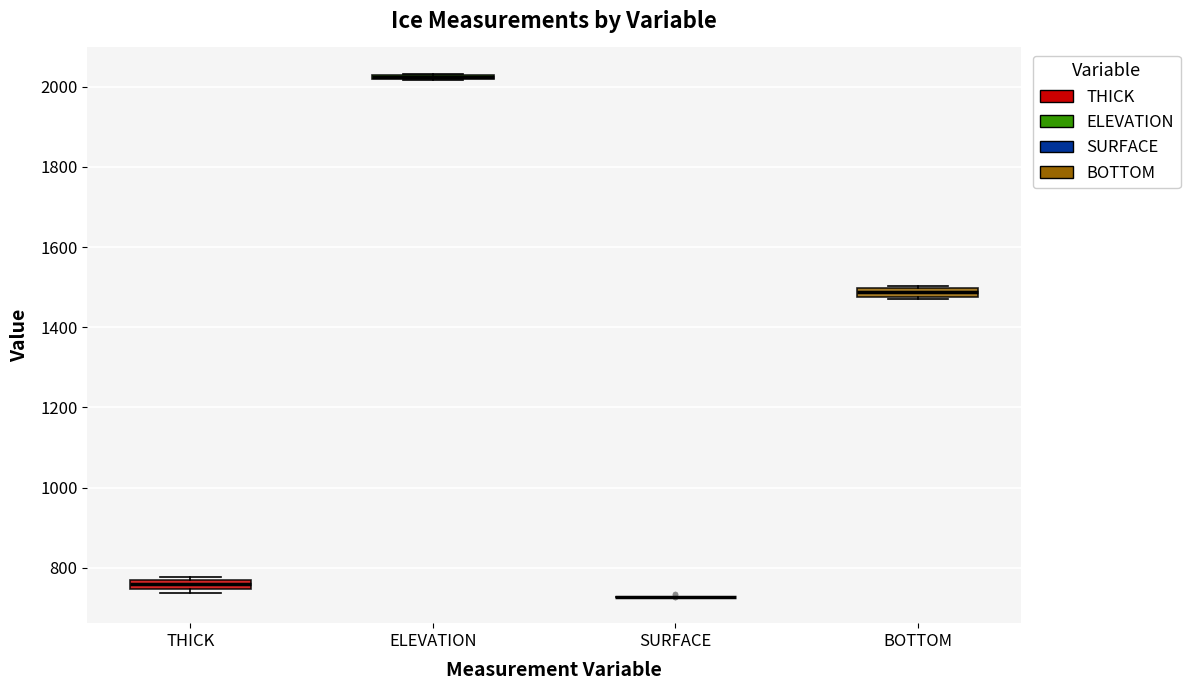

Where is the upper edge of the box for THICK on the y-axis? The values are not printed on the chart, so give them approximately, as read against the axis.

780